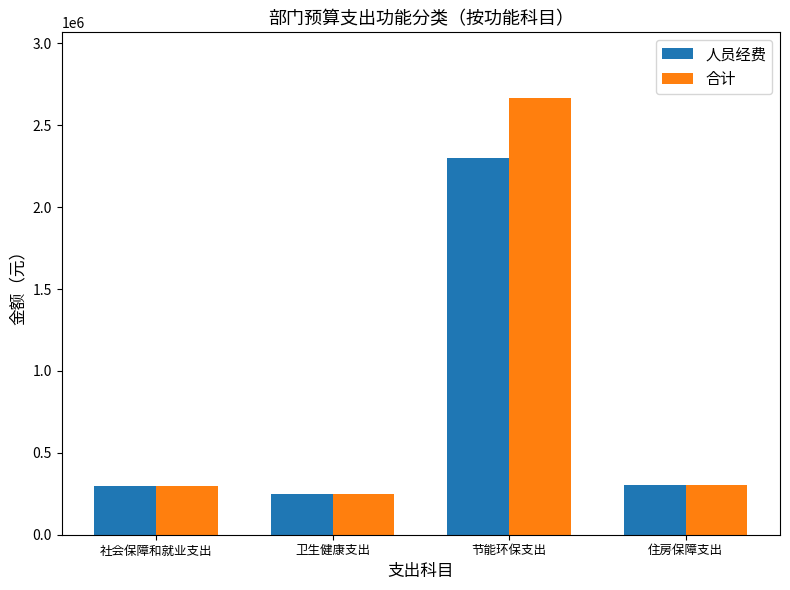

How many values in the 人员经费 series are below 302400?

2